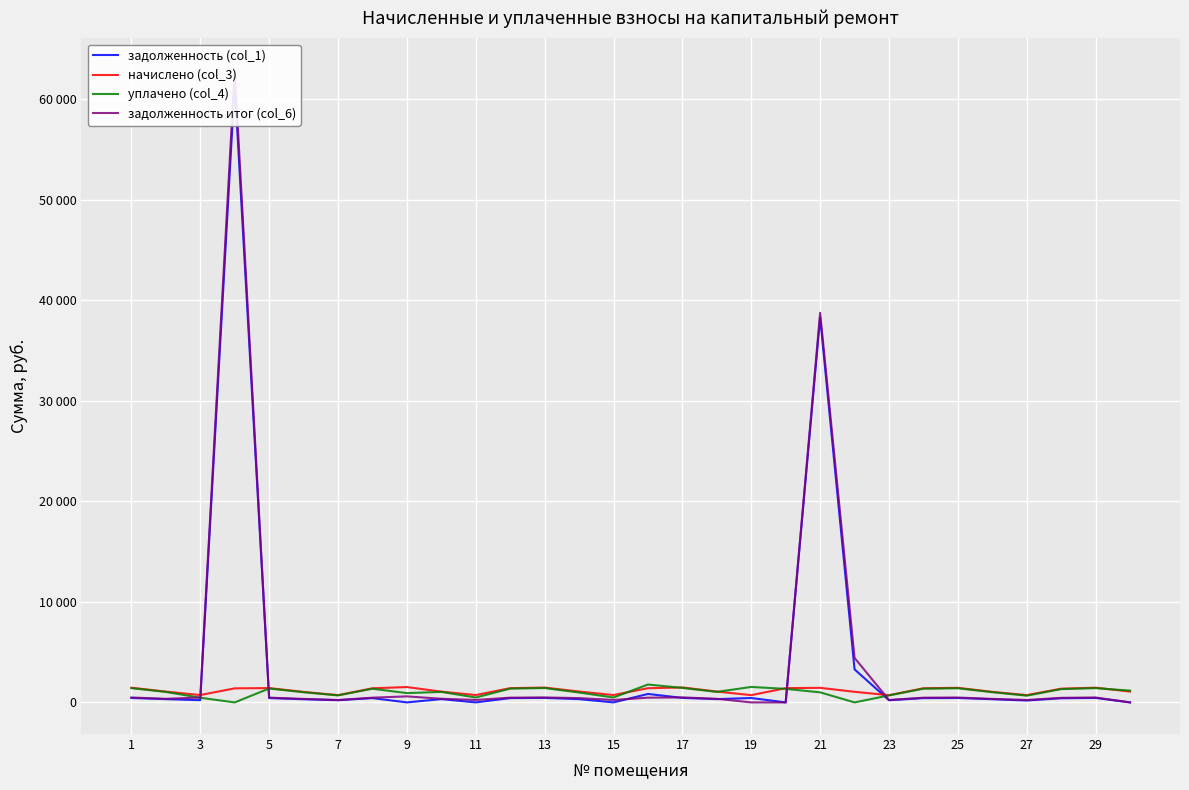

How many series are shown in this chart?

4